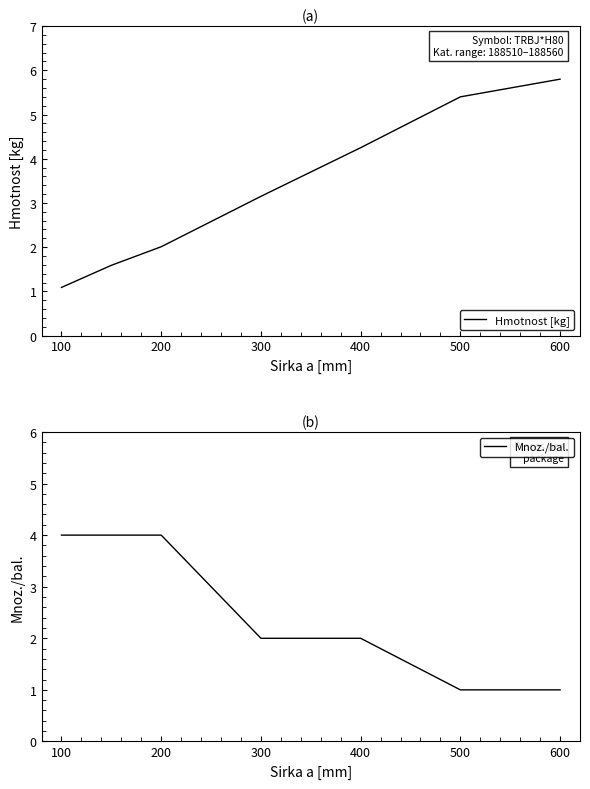

What is the difference between the maximum and minimum values in the Hmotnost [kg] series?

4.7